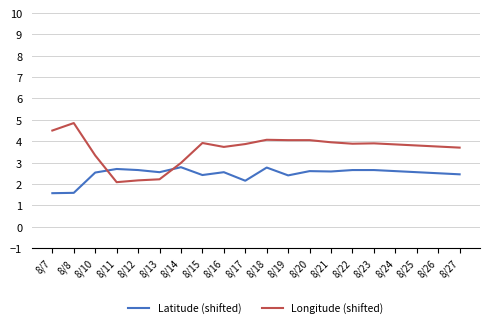

Which category has the highest value in the Longitude (shifted) series?

8/8